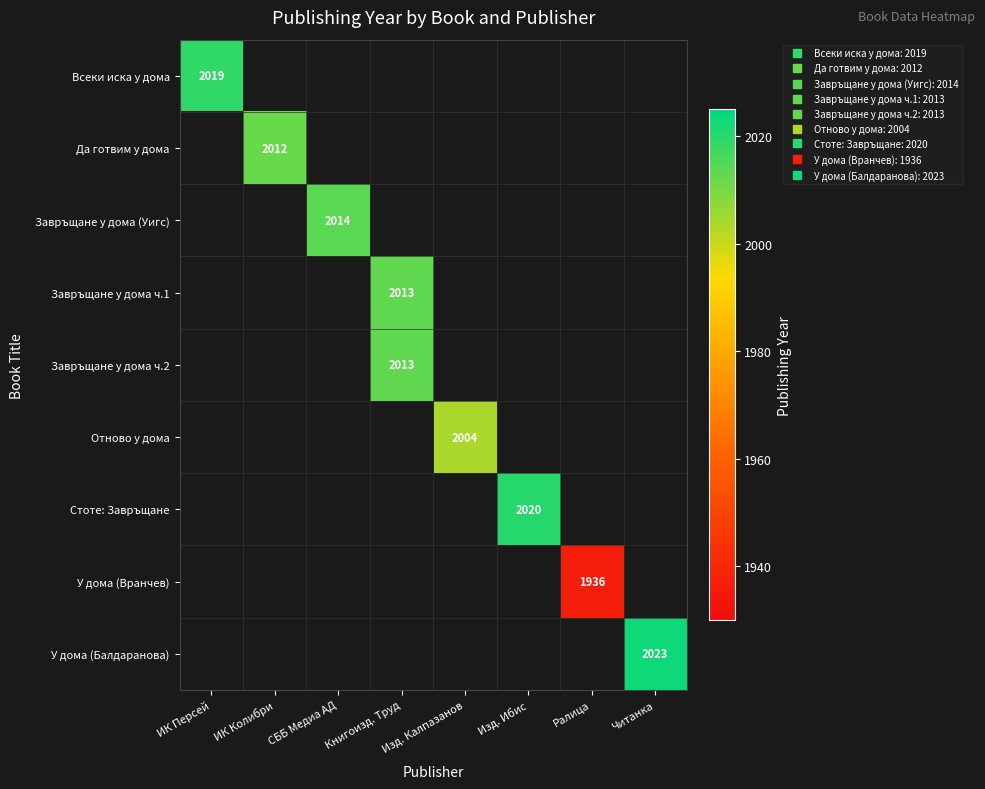

Which series has the largest range (max minus min)?

У дома (Балдаранова)